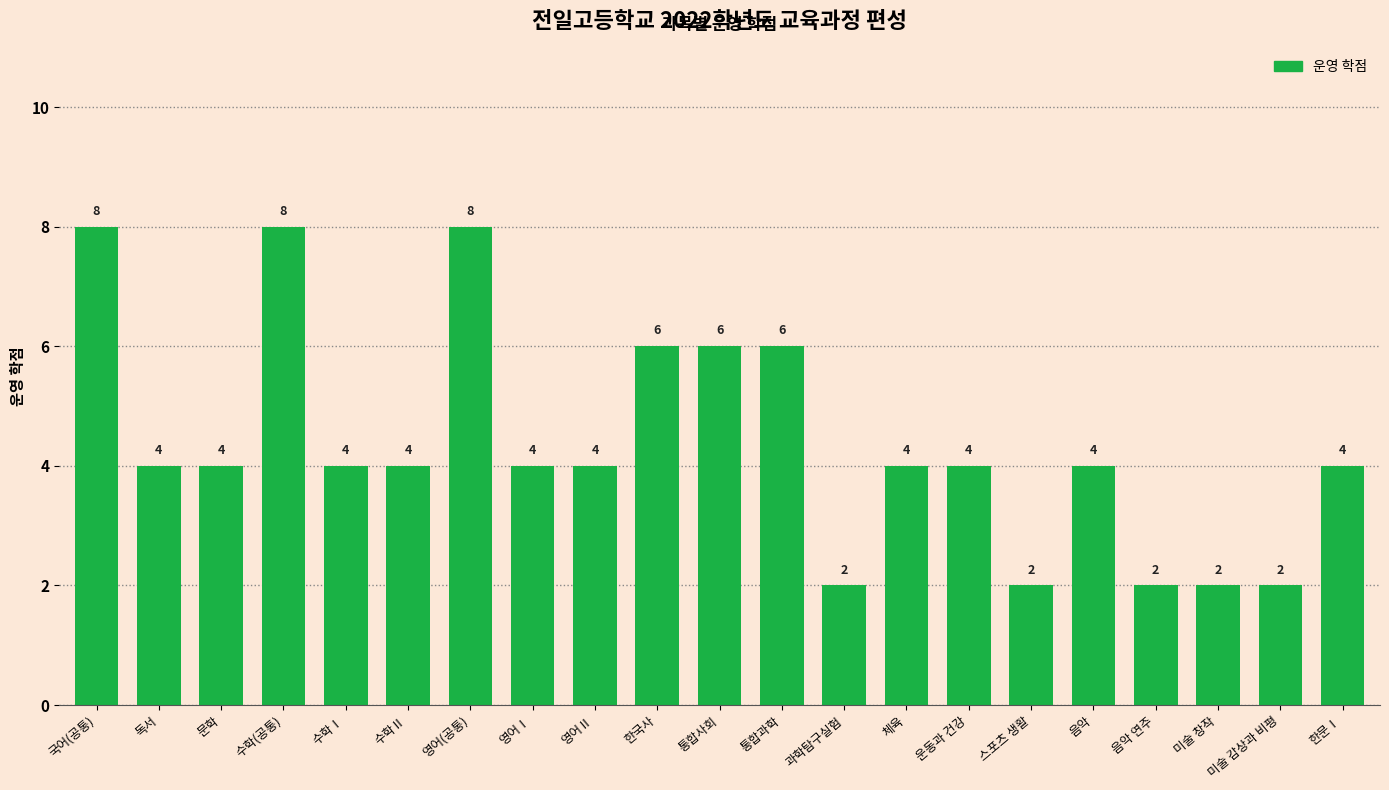

Are the bars horizontal?

No